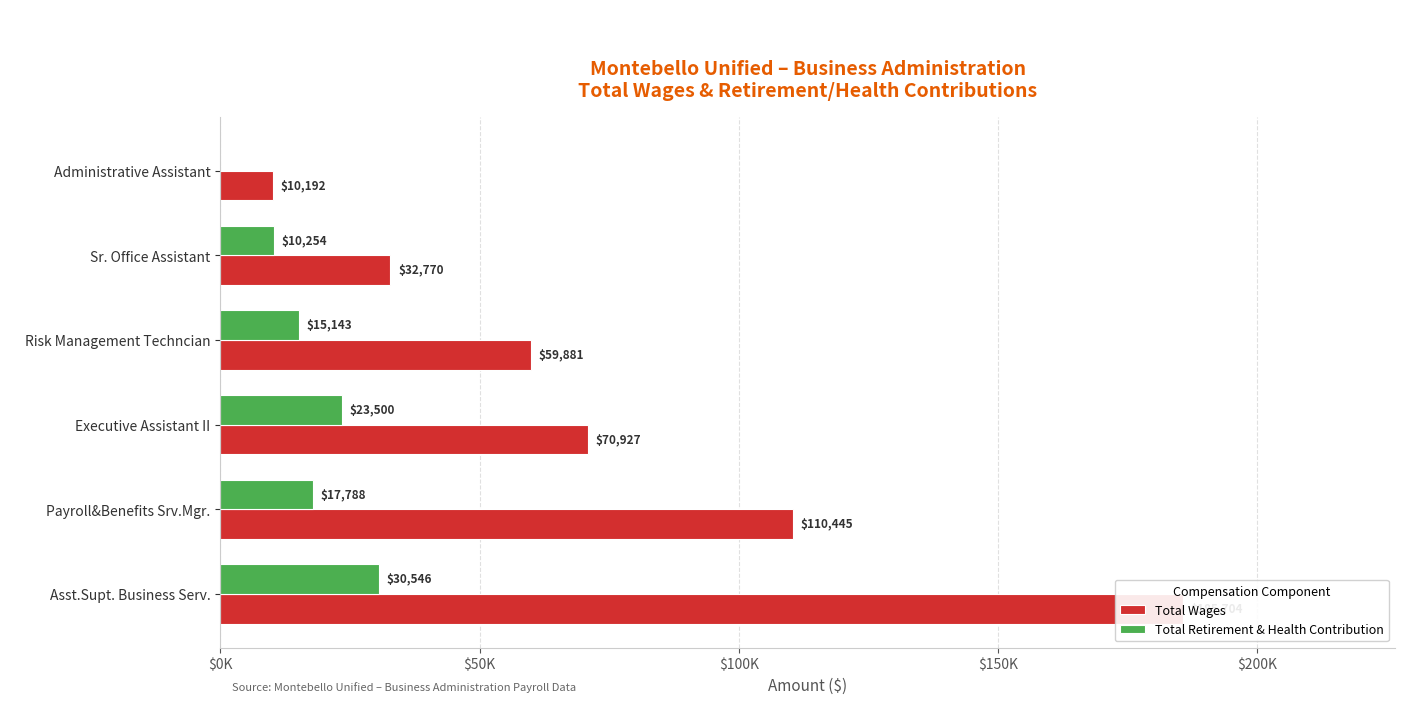

How many Total Wages values are between 32770 and 110445?

4